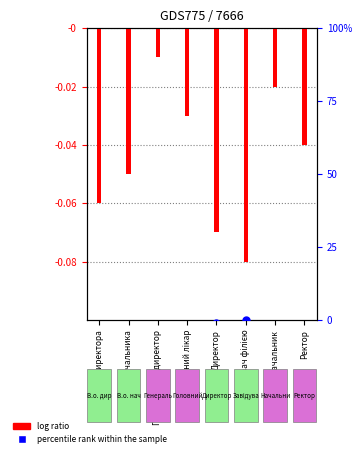

Is the value of percentile rank within the sample at Директор greater than the value of log ratio at Директор?

Yes